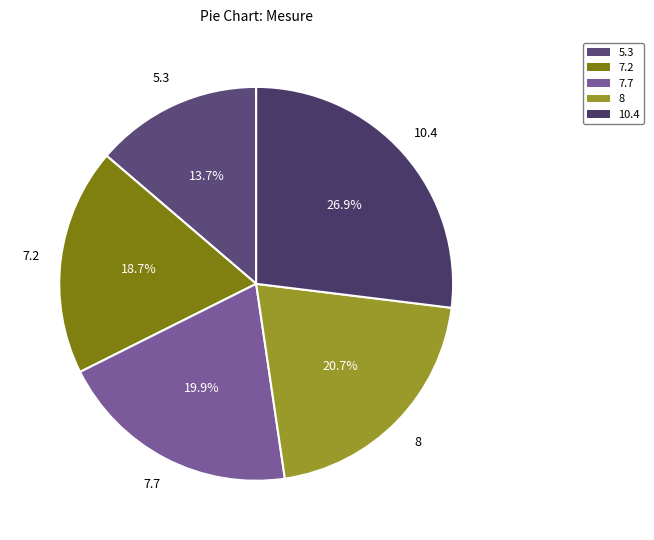

What is the ratio of the value at 5.3 to the value at 7.2?

0.7